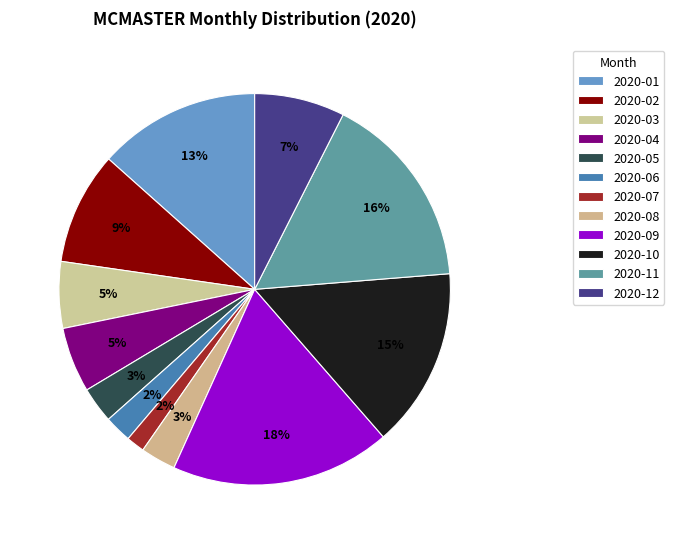

Do 2020-02 and 2020-07 together represent more than half of the pie?

No